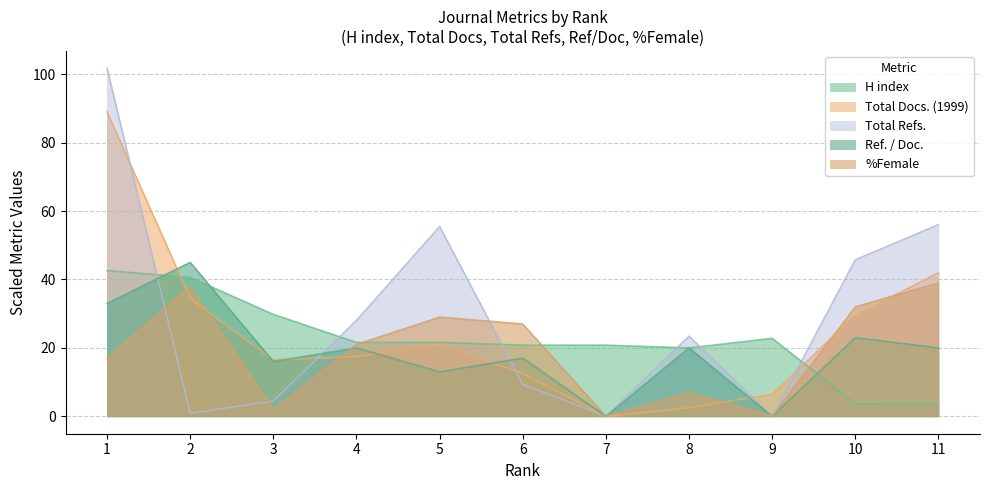

Which series has the largest total across all categories?

Total Refs.